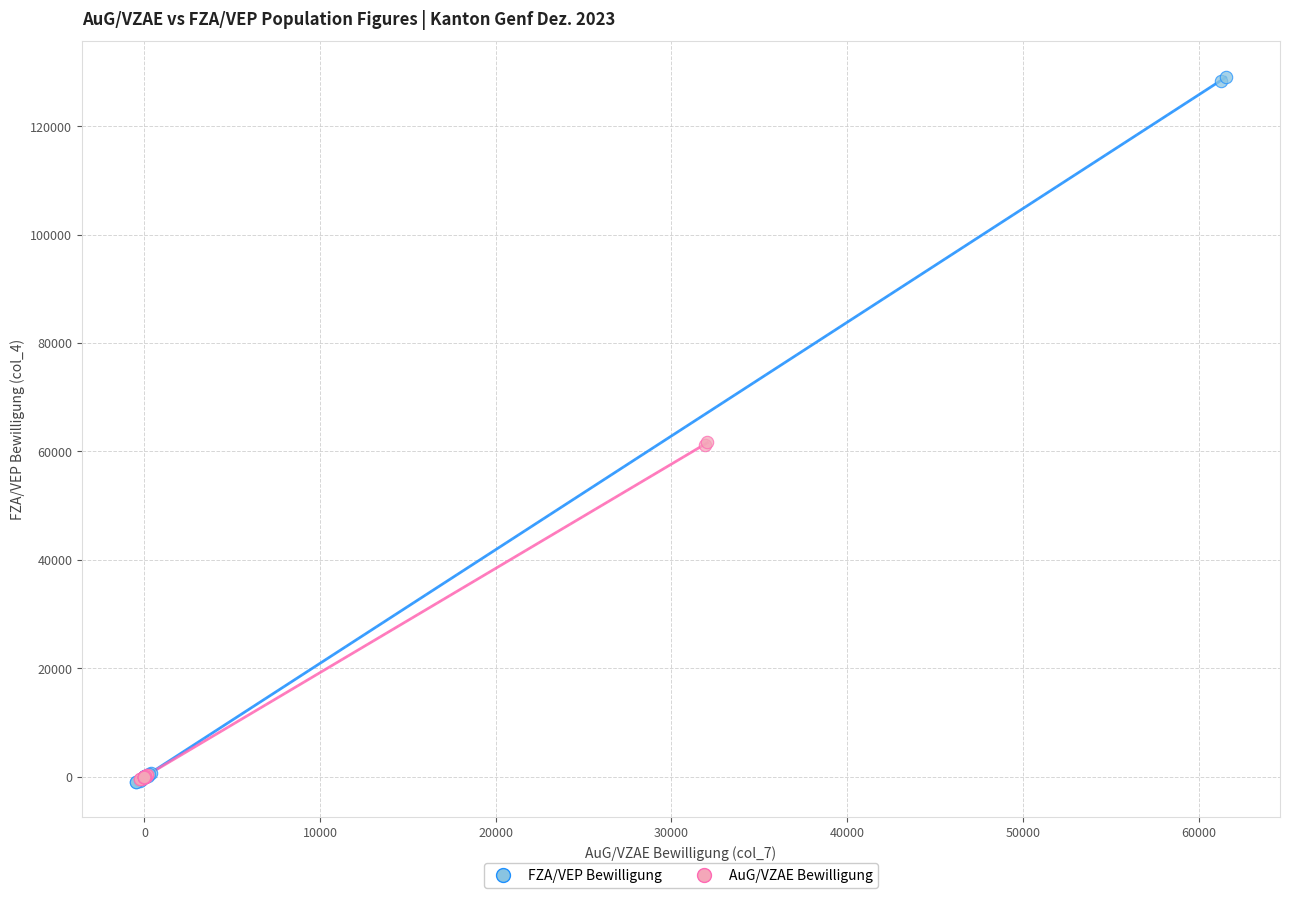

Which series has the largest Y range (max minus min)?

FZA/VEP Bewilligung